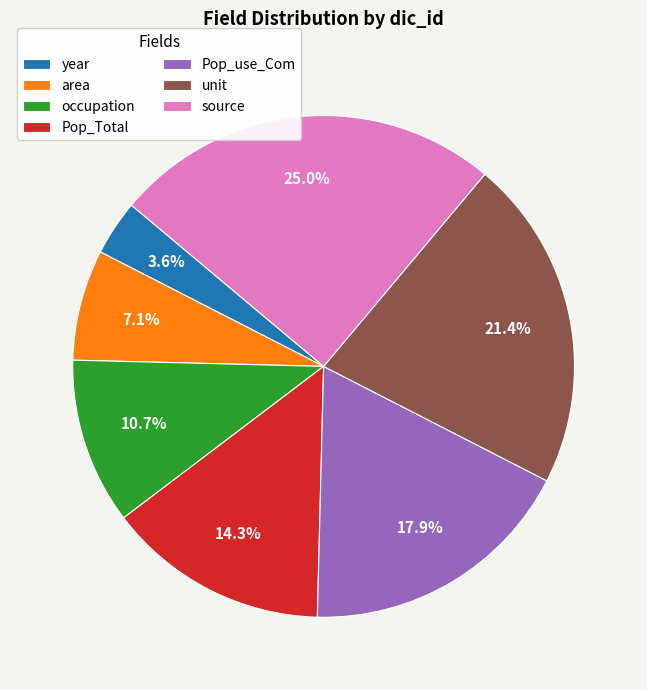

Is there any slice that represents more than half of the pie?

No